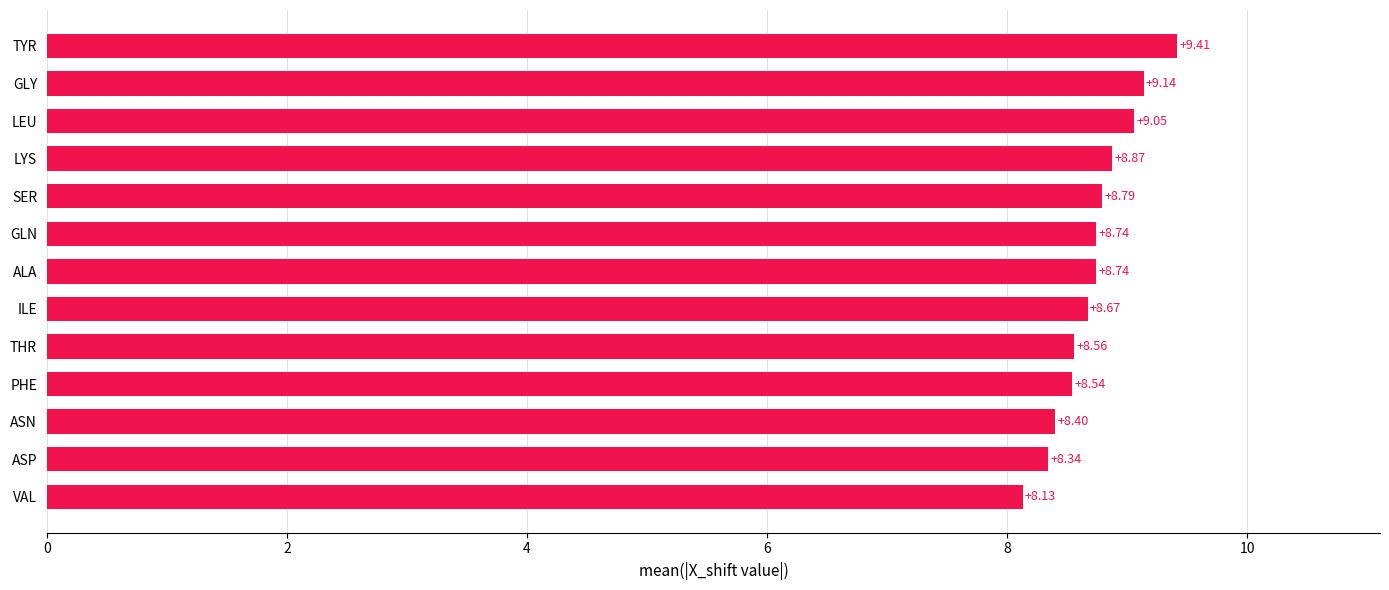

Where is the data nearest to the value 8?

VAL